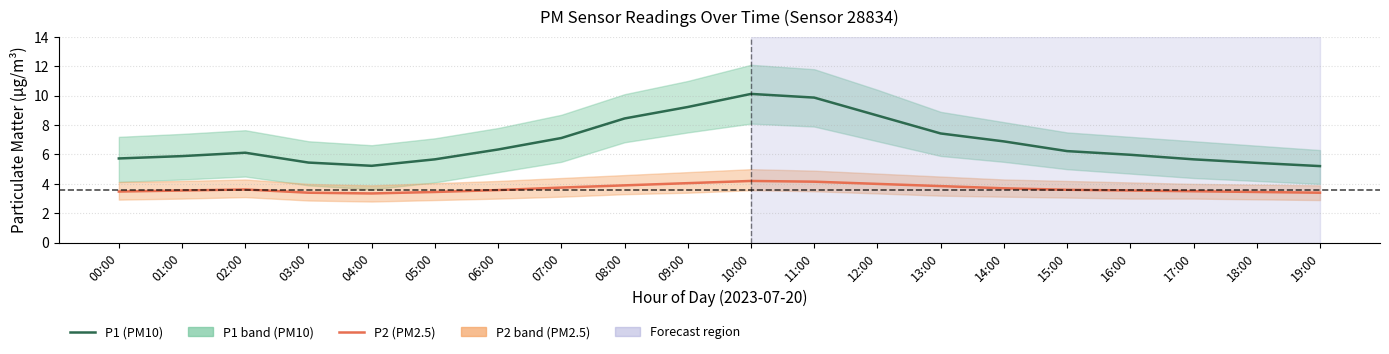

Reading left to right, list all the values displayed in this chart.

P1 (PM10): 00:00=5.7	01:00=5.9	02:00=6.1	03:00=5.5	04:00=5.2	05:00=5.7	06:00=6.3	07:00=7.1	08:00=8.4	09:00=9.2	10:00=10.1	11:00=9.9	12:00=8.7	13:00=7.4	14:00=6.9	15:00=6.2	16:00=6.0	17:00=5.7	18:00=5.4	19:00=5.2
P2 (PM2.5): 00:00=3.5	01:00=3.5	02:00=3.6	03:00=3.4	04:00=3.4	05:00=3.5	06:00=3.6	07:00=3.8	08:00=3.9	09:00=4.0	10:00=4.2	11:00=4.2	12:00=4.0	13:00=3.9	14:00=3.7	15:00=3.6	16:00=3.5	17:00=3.5	18:00=3.5	19:00=3.4